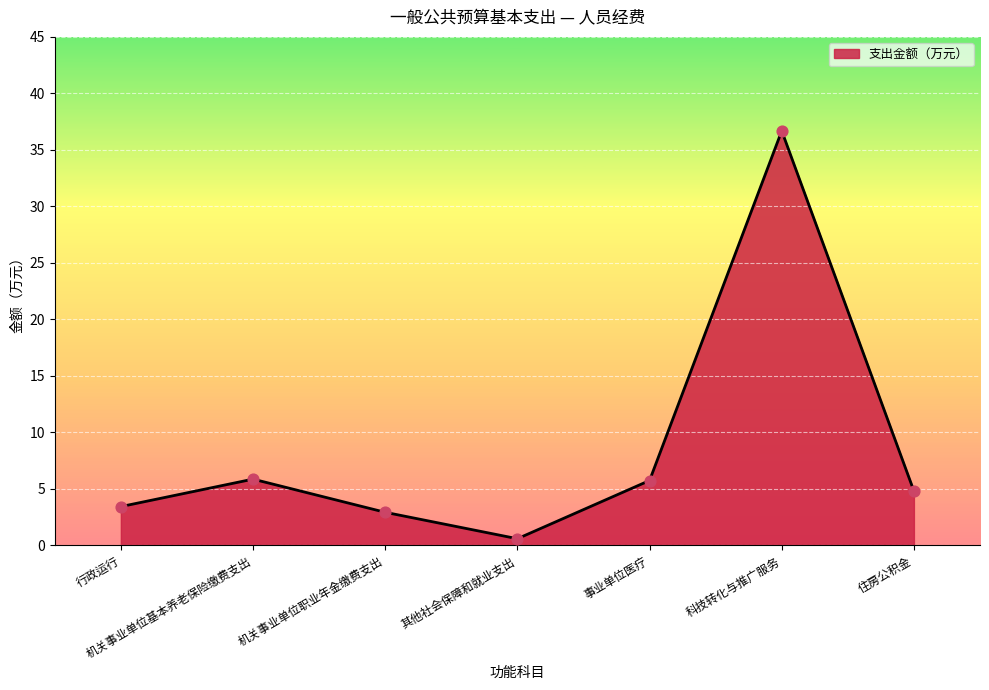

Which has a higher value, 科技转化与推广服务 or 其他社会保障和就业支出?

科技转化与推广服务